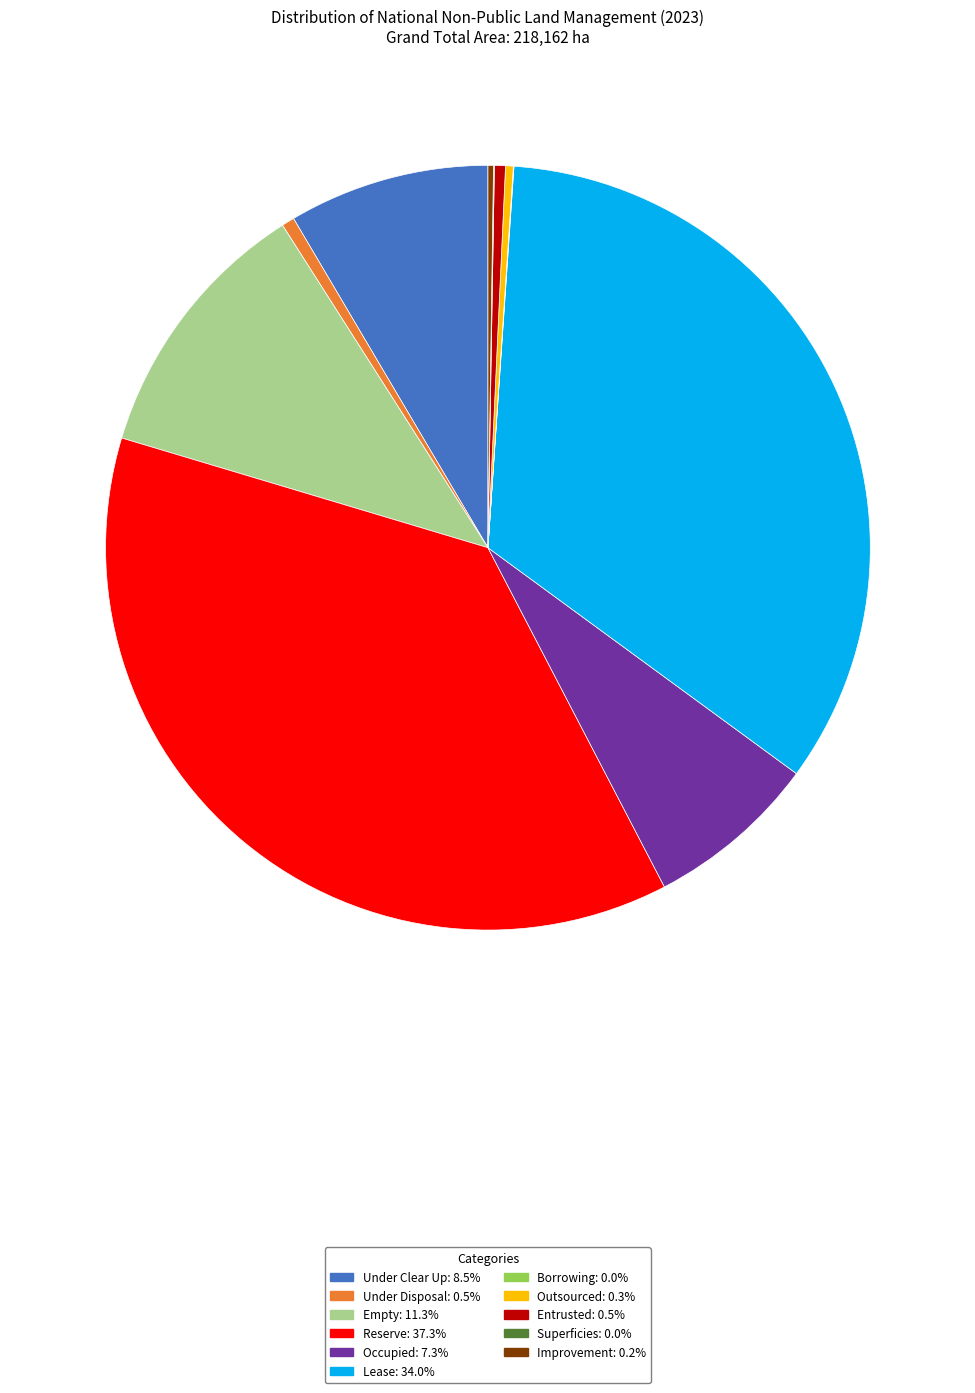

Is there any slice that represents more than half of the pie?

No